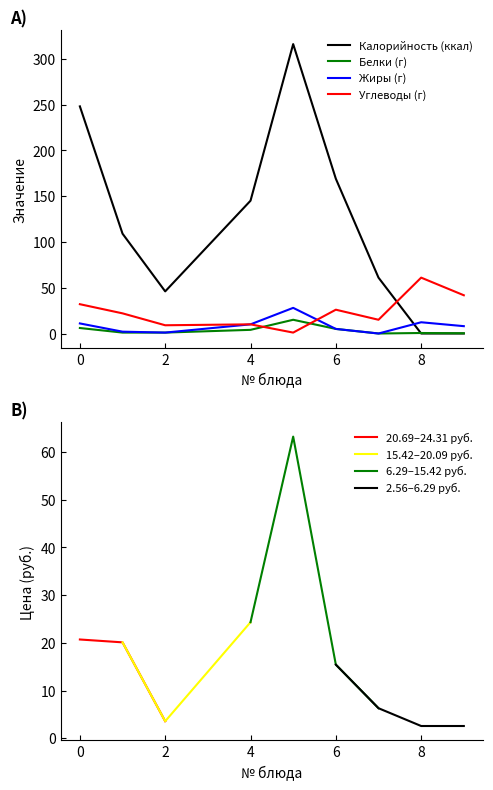

How many times do Углеводы (г) and Белки (г) cross each other?

2